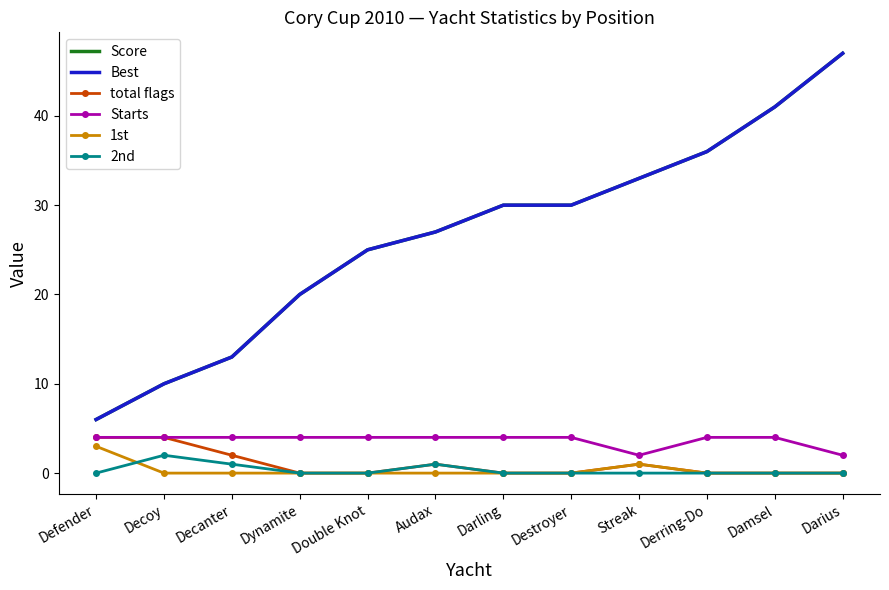

True or false: 1st and Score intersect in this chart.

False